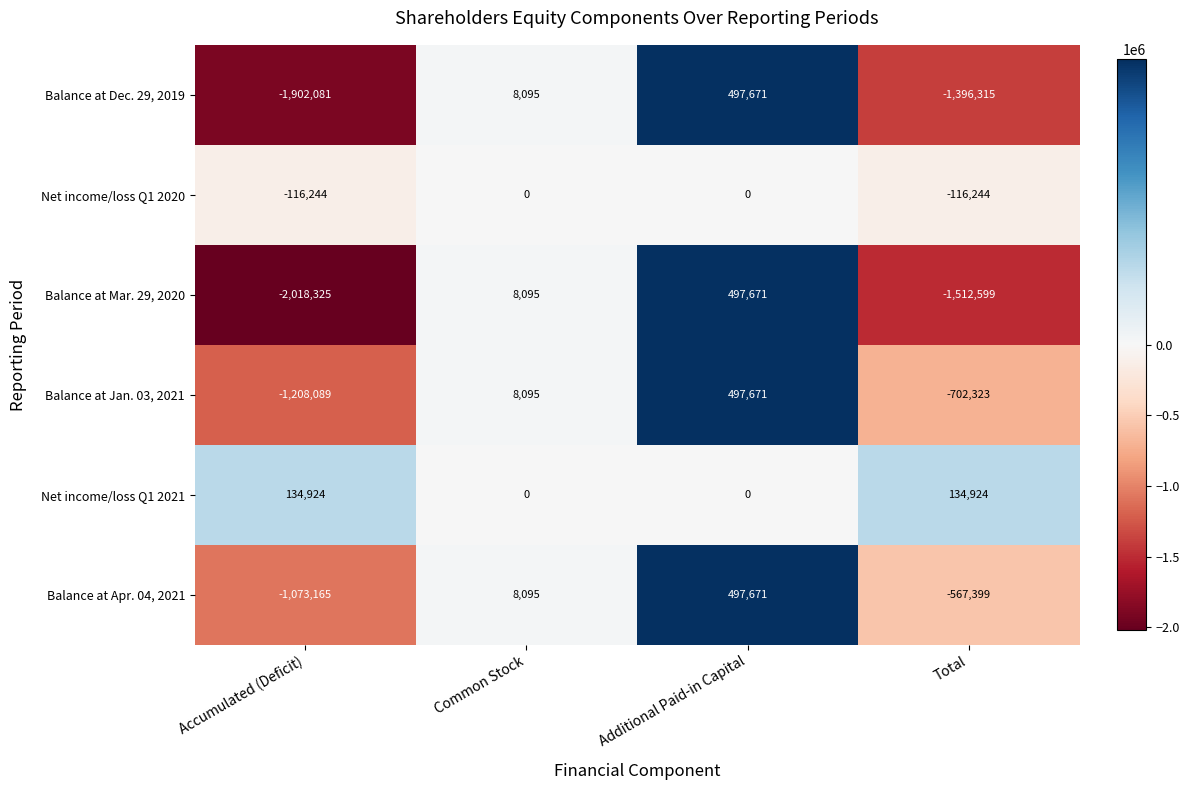

Rank the series at Total from lowest to highest value.

Balance at Mar. 29, 2020, Balance at Dec. 29, 2019, Balance at Jan. 03, 2021, Balance at Apr. 04, 2021, Net income/loss Q1 2020, Net income/loss Q1 2021